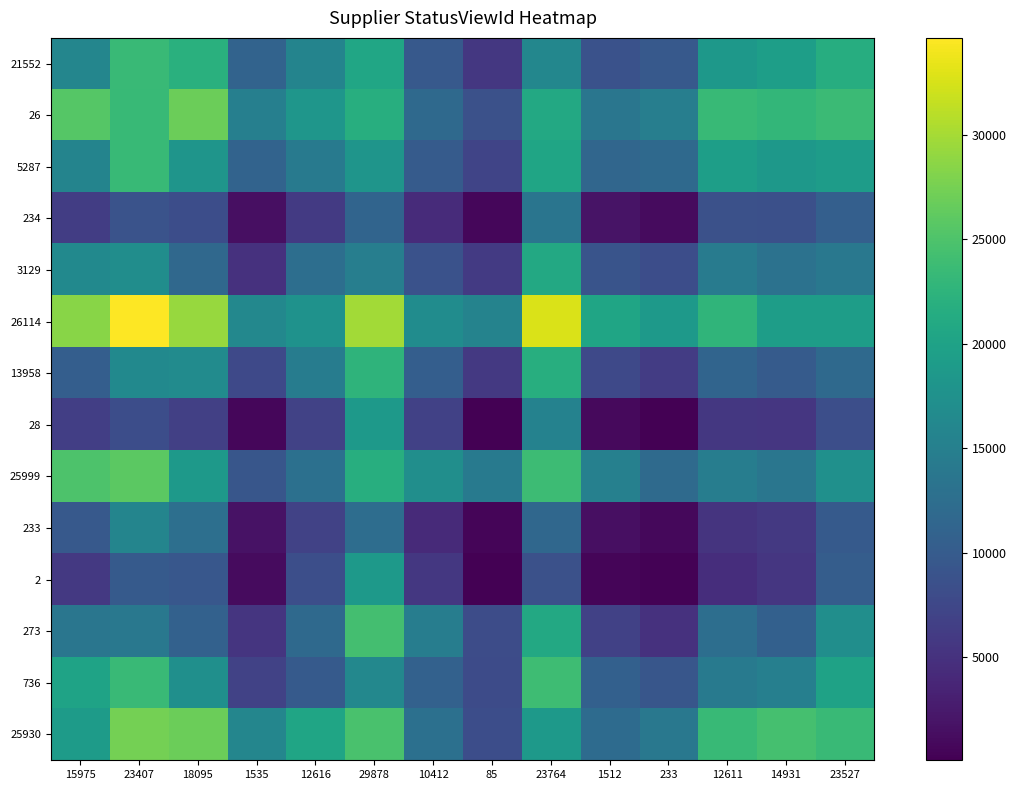

Reading right to left, list all the values displayed in this chart.

21552: 23527=21641.8	14931=19414.8	12611=18530.2	233=9701.3	1512=8787.6	23764=16106.6	85=5663.3	10412=9743.8	29878=20513.8	12616=15732.1	1535=11022.2	18095=22071.1	23407=23496.6	15975=15975.0
26: 23527=23641.4	14931=22981.5	12611=23354.2	233=14835.6	1512=13624.0	23764=20940.1	85=8632.9	10412=11950.6	29878=21752.1	12616=18236.2	1535=14998.1	18095=26924.4	23407=23407.0	15975=25549.1
5287: 23527=19114.3	14931=18554.6	12611=19508.3	233=11825.0	1512=11504.7	23764=20407.8	85=7166.0	10412=9993.9	29878=18098.2	12616=14178.3	1535=11073.4	18095=18095.0	23407=23411.6	15975=15729.1
234: 23527=10485.9	14931=8540.4	12611=8631.3	233=1148.9	1512=1886.2	23764=13465.8	85=697.1	10412=4314.4	29878=11222.6	12616=5950.8	1535=1535.0	18095=8254.9	23407=8910.8	15975=6323.3
3129: 23527=13909.5	14931=13053.2	12611=14509.4	233=8237.6	1512=9051.8	23764=20886.4	85=6003.5	10412=8844.7	29878=14873.4	12616=12616.0	1535=4953.0	18095=11795.6	23407=17027.2	15975=16414.6
26114: 23527=19310.4	14931=19329.2	12611=22665.1	233=18662.0	1512=20396.6	23764=32686.5	85=15505.3	10412=16816.9	29878=29878.0	12616=17736.9	1535=16255.7	18095=29232.1	23407=34623.6	15975=28418.5
13958: 23527=11901.9	14931=10011.0	12611=11252.0	233=6256.5	1512=7696.7	23764=21695.1	85=5886.0	10412=10412.0	29878=22591.7	12616=14618.3	1535=7711.6	18095=16754.6	23407=16528.3	15975=10423.4
28: 23527=8337.9	14931=5526.6	12611=5650.1	233=174.2	1512=1003.2	23764=15459.5	85=85.0	10412=6804.4	29878=18822.5	12616=6958.4	1535=720.9	18095=6691.1	23407=8295.6	15975=6540.9
25999: 23527=17435.3	14931=13653.9	12611=14777.0	233=12087.7	1512=15151.6	23764=23764.0	85=14296.2	10412=17215.0	29878=21791.5	12616=12837.0	1535=9327.3	18095=18680.2	23407=25902.6	15975=24990.8
233: 23527=9914.7	14931=5768.5	12611=5307.8	233=801.4	1512=1512.0	23764=11607.6	85=600.2	10412=4183.1	29878=12429.5	12616=6923.5	1535=1794.1	18095=12662.2	23407=15804.1	15975=9784.2
2: 23527=10277.5	14931=5490.9	12611=4578.9	233=233.0	1512=622.1	23764=8689.3	85=137.6	10412=5692.2	29878=18685.9	12616=8348.0	1535=1075.7	18095=9460.2	23407=9841.1	15975=5766.7
273: 23527=17171.3	14931=10623.0	12611=12611.0	233=4954.0	1512=6710.7	23764=20962.9	85=8145.2	10412=14740.1	29878=24344.5	12616=11891.3	1535=5421.4	18095=10748.1	23407=13951.6	15975=13654.1
736: 23527=19997.6	14931=14931.0	12611=14321.4	233=9266.1	1512=10686.2	23764=23922.7	85=7973.0	10412=10875.6	29878=16159.5	12616=9852.8	1535=6943.0	18095=17255.5	23407=23491.1	15975=20087.9
25930: 23527=23527.0	14931=24455.2	12611=23303.5	233=13915.7	1512=12174.3	23764=18596.3	85=8275.2	10412=12829.8	29878=24724.1	12616=20431.8	1535=15963.0	18095=26811.8	23407=27390.6	15975=19107.3